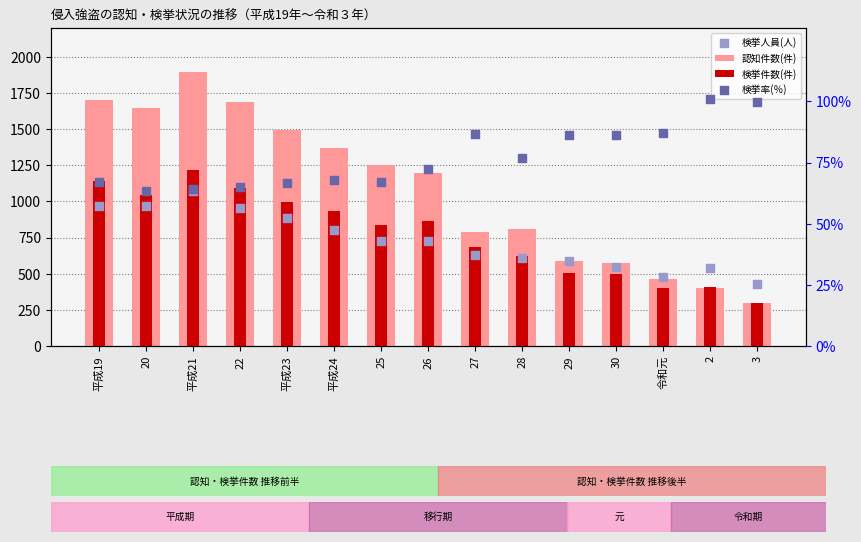

At how many categories does at least one series exceed 546?

12